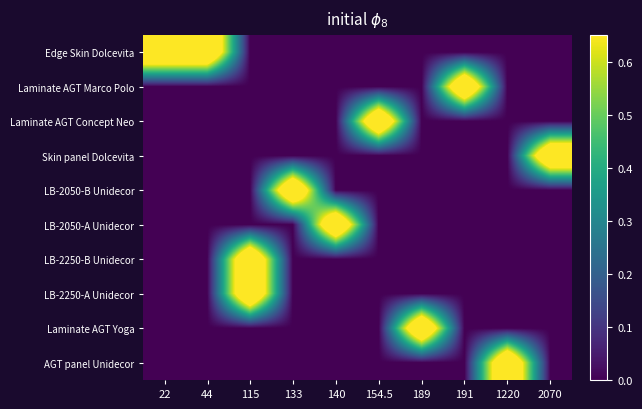

Between 22 and 189, which series saw the biggest shift?

Edge Skin Dolcevita